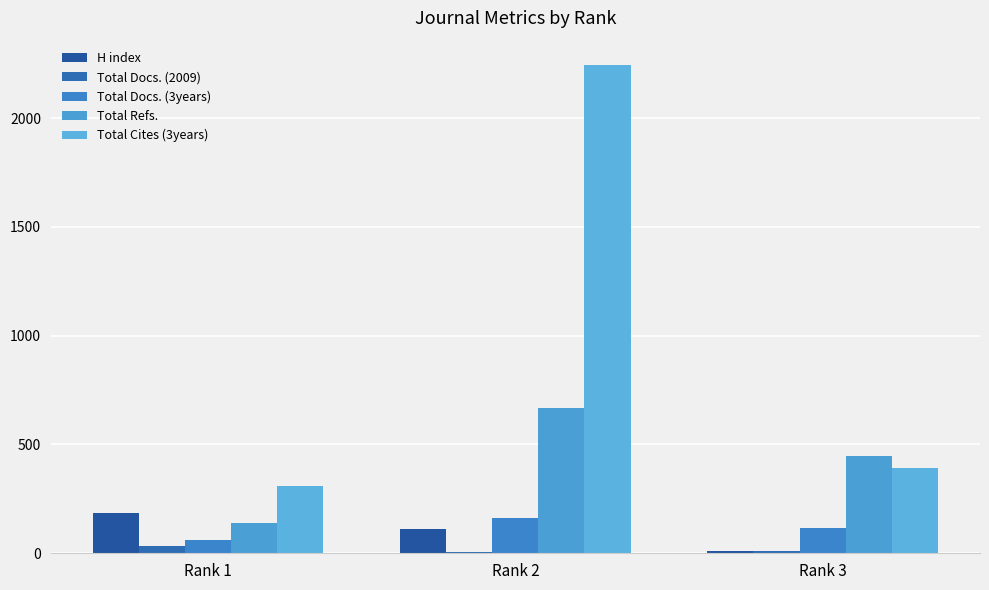

Rank the series by their maximum value, from lowest to highest.

Total Docs. (2009), Total Docs. (3years), H index, Total Refs., Total Cites (3years)